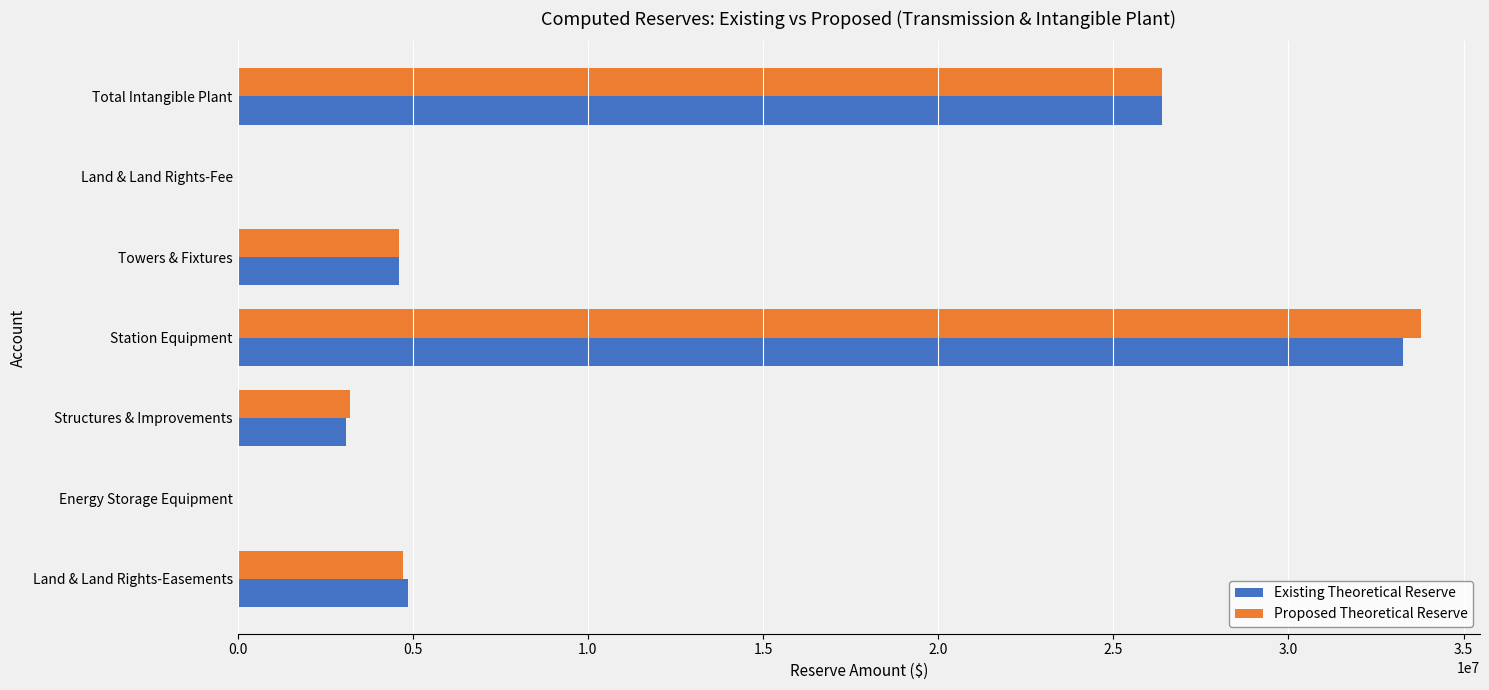

Which category has the highest value across all series?

Station Equipment